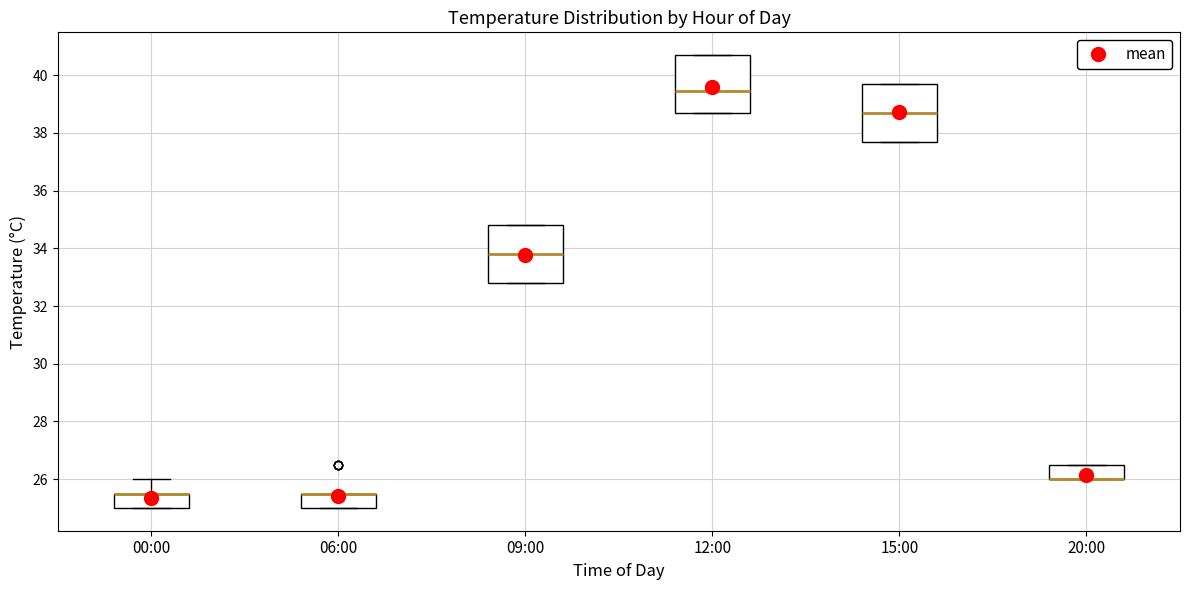

Reading left to right, transcribe this box plot: for each box, give where its median line is, the range the box spans, and where its two whiskers end, as read against the y-axis. The values are not printed on the chart, so give them approximately, as read against the axis.

00:00: median 25.6 (drawn on the box's upper edge), box 25.0 to 25.6, whiskers 25.0 to 26.0
06:00: median 25.6 (drawn on the box's upper edge), box 25.0 to 25.6, whiskers 25.0 to 25.6
09:00: median 33.8, box 32.8 to 34.8, whiskers 32.8 to 34.8
12:00: median 39.4, box 38.8 to 40.8, whiskers 38.8 to 40.8
15:00: median 38.8, box 37.8 to 39.8, whiskers 37.8 to 39.8
20:00: median 26.0 (drawn on the box's lower edge), box 26.0 to 26.6, whiskers 26.0 to 26.6